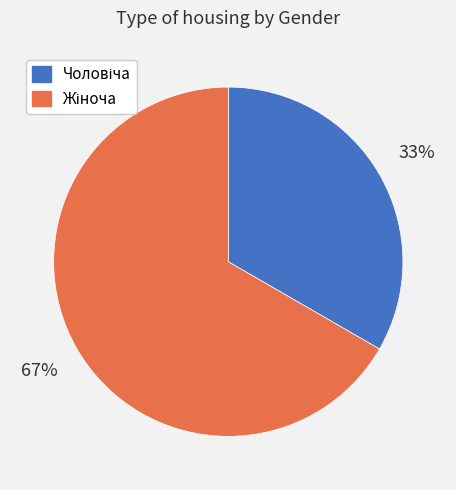

To the nearest percent, what is the average slice percentage?

50%